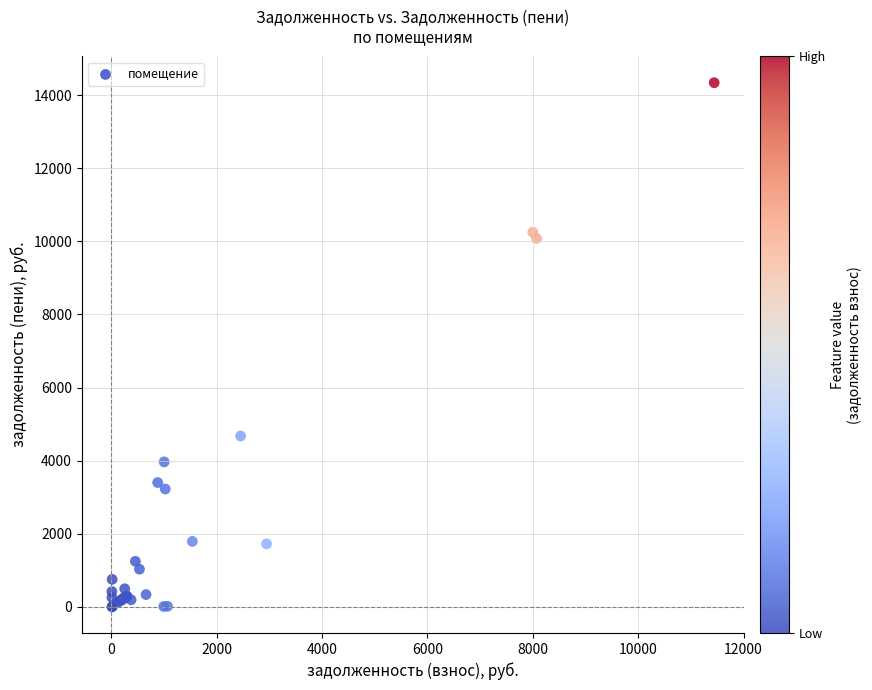

What Y value in the scatter plot is closest to 7169?

4673.4